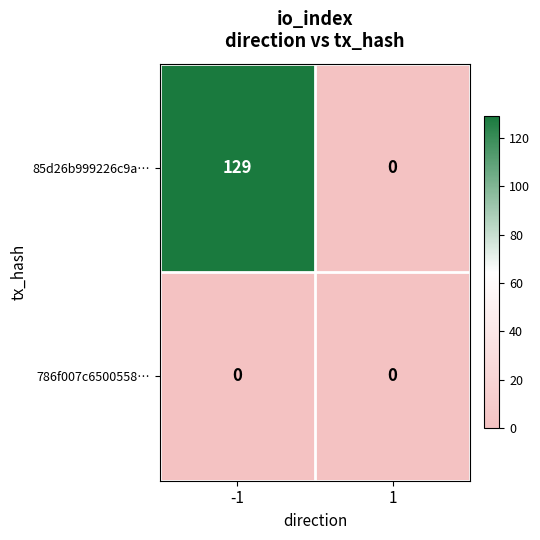

What is the spread (max minus min) of values at -1?

129